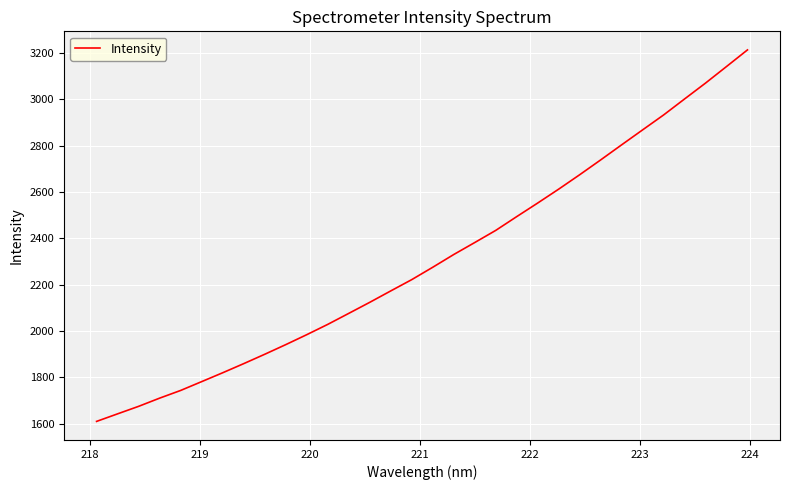

What is the difference between the maximum and minimum values?

1604.8